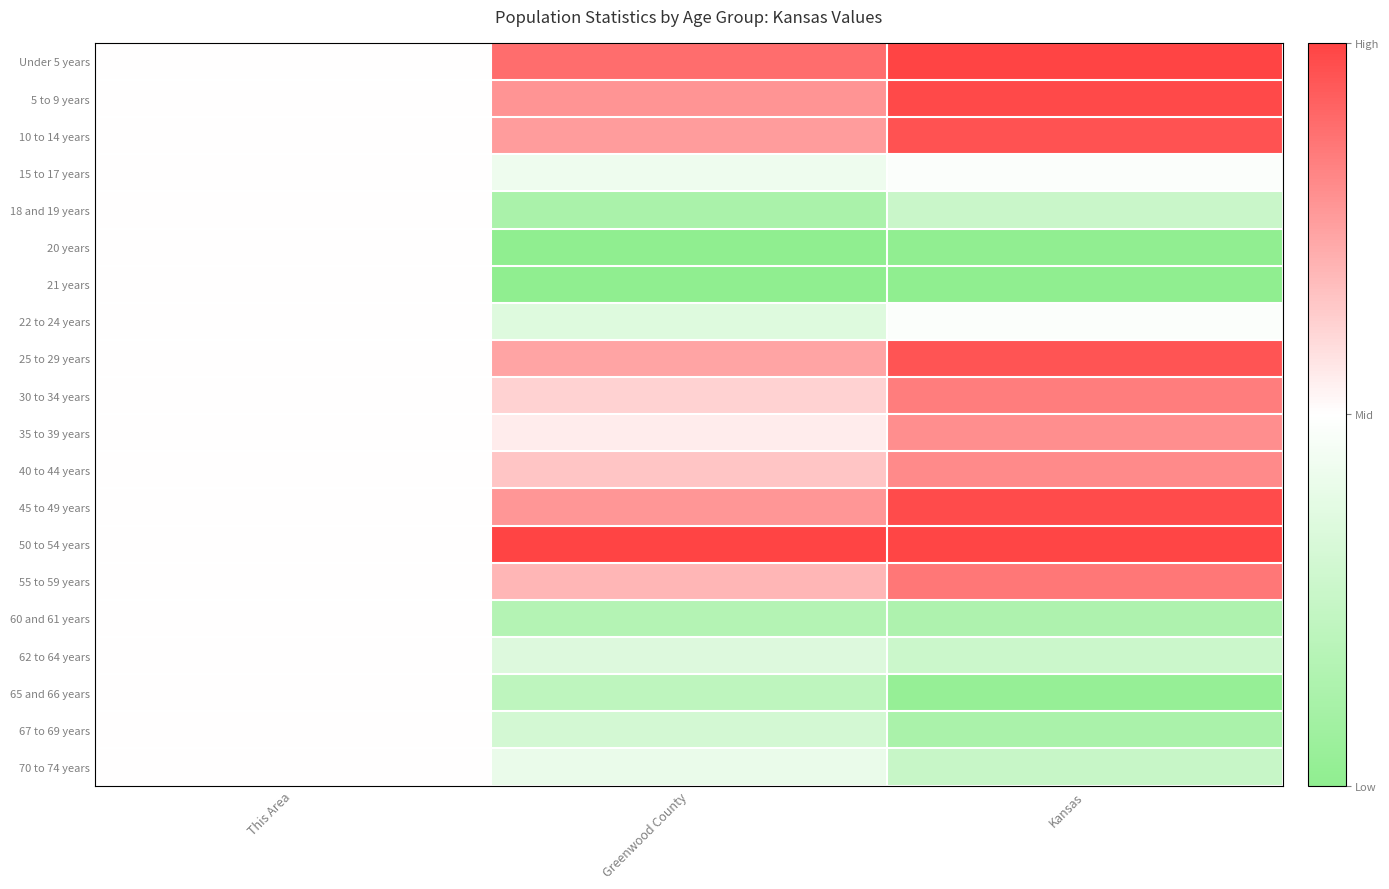

What is the difference between the highest and lowest values at Greenwood County?

1.0